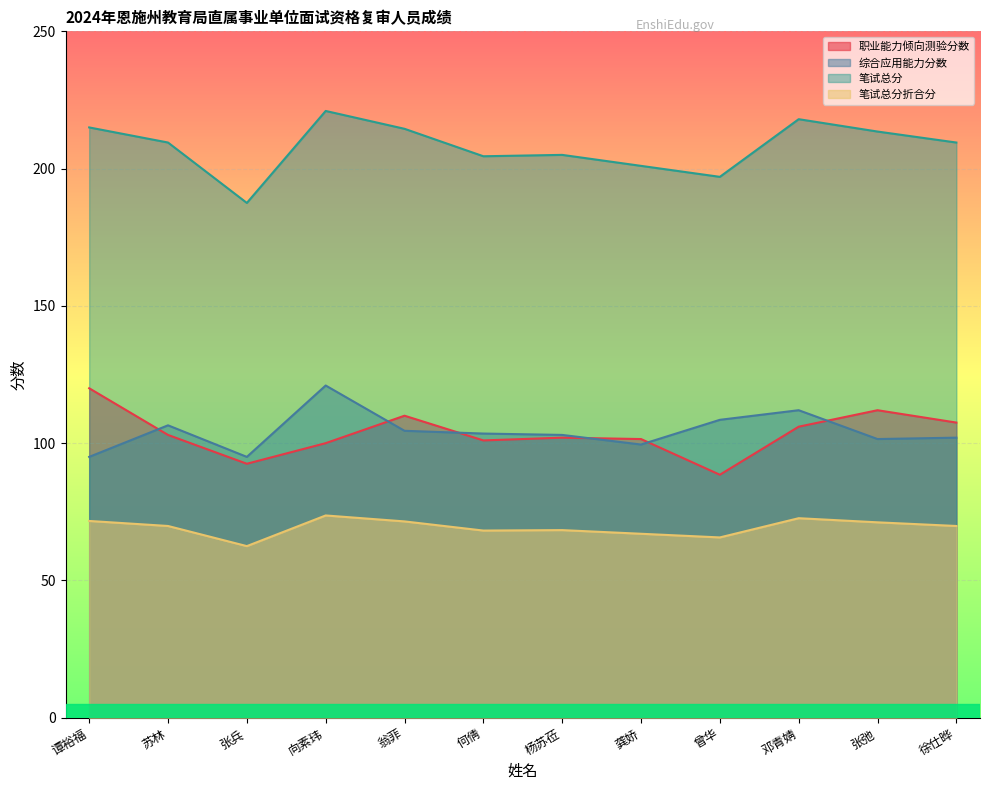

Reading left to right, extract all data points from this chart.

职业能力倾向测验分数: 120.0	103.0	92.5	100.0	110.0	101.0	102.0	101.5	88.5	106.0	112.0	107.5
综合应用能力分数: 95.0	106.5	95.0	121.0	104.5	103.5	103.0	99.5	108.5	112.0	101.5	102.0
笔试总分: 215.0	209.5	187.5	221.0	214.5	204.5	205.0	201.0	197.0	218.0	213.5	209.5
笔试总分折合分: 71.7	69.8	62.5	73.7	71.5	68.2	68.3	67.0	65.7	72.7	71.2	69.8